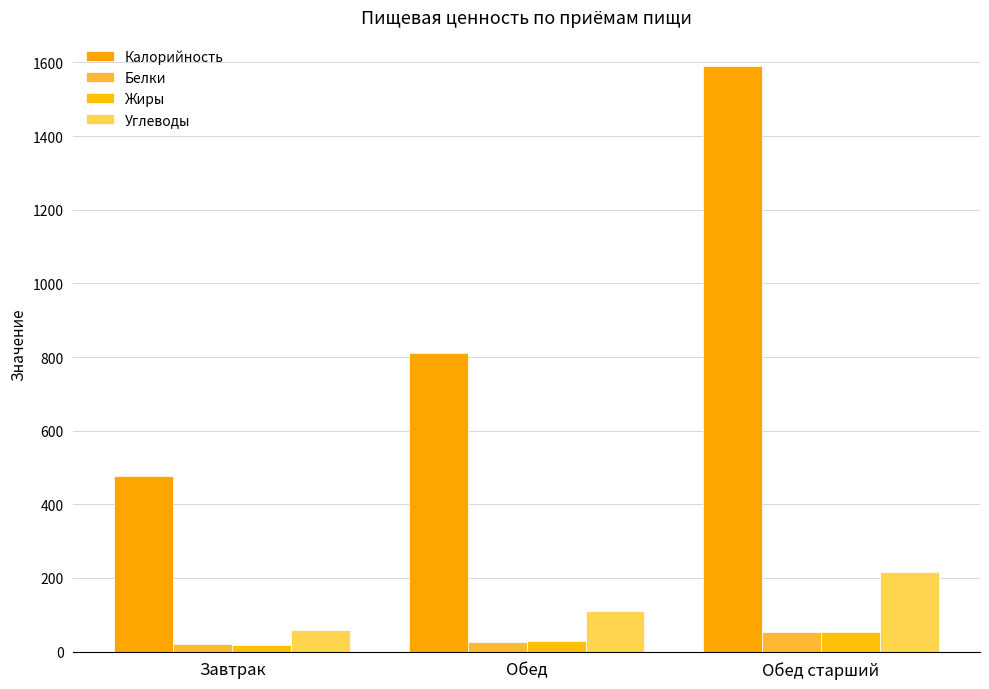

Reading right to left, what are all the values shown in this chart?

Калорийность: Обед старший=1590.0	Обед=812.0	Завтрак=477.0
Белки: Обед старший=53.5	Обед=26.7	Завтрак=20.2
Жиры: Обед старший=53.6	Обед=27.5	Завтрак=17.0
Углеводы: Обед старший=216.0	Обед=109.0	Завтрак=59.2